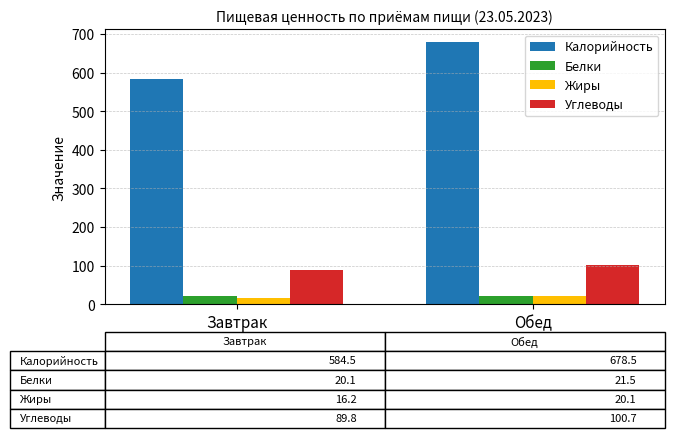

Which series has the largest total across all categories?

Калорийность